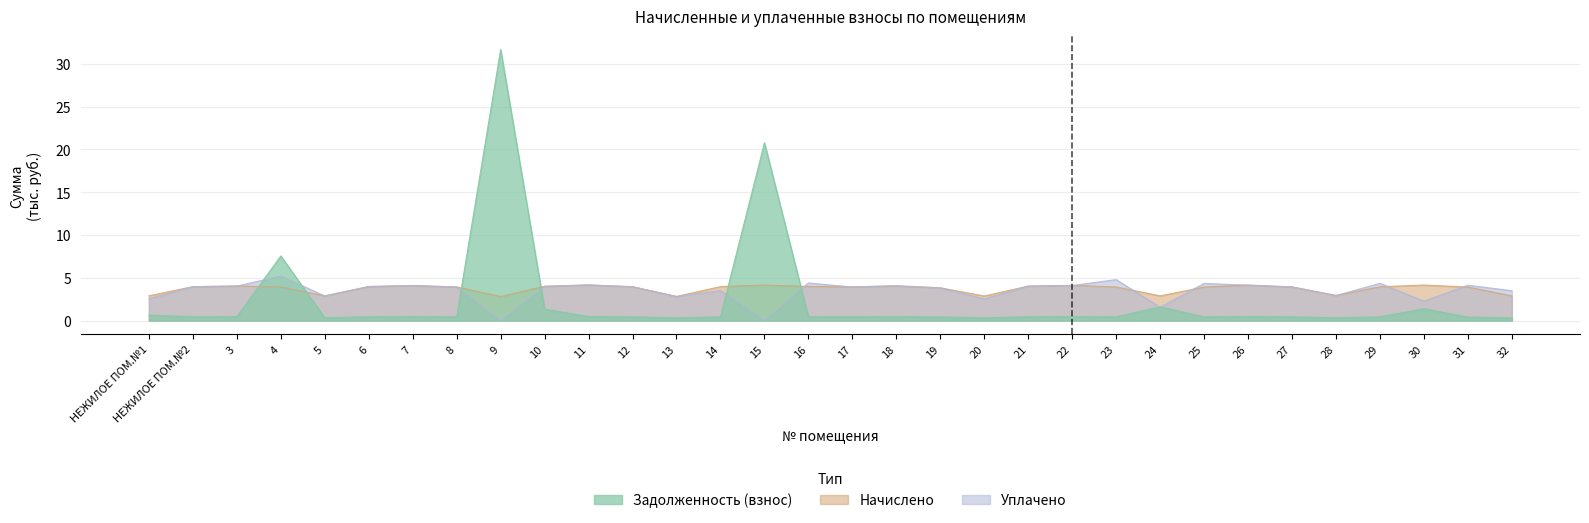

What are all the series names shown in the legend?

Задолженность (взнос), Начислено, Уплачено